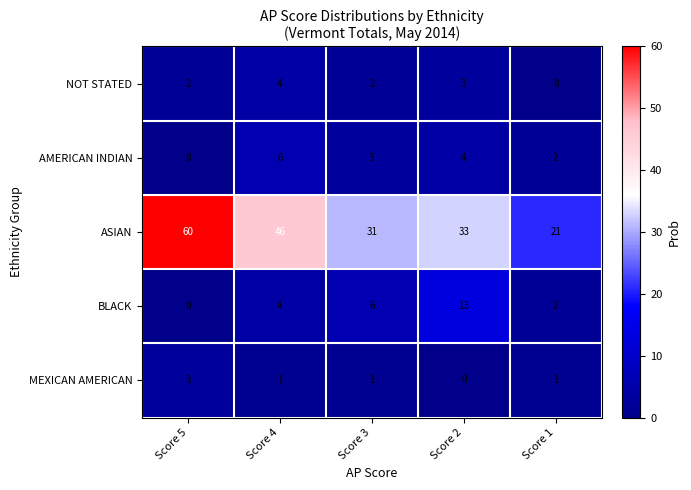

At which label does NOT STATED reach its minimum?

Score 1